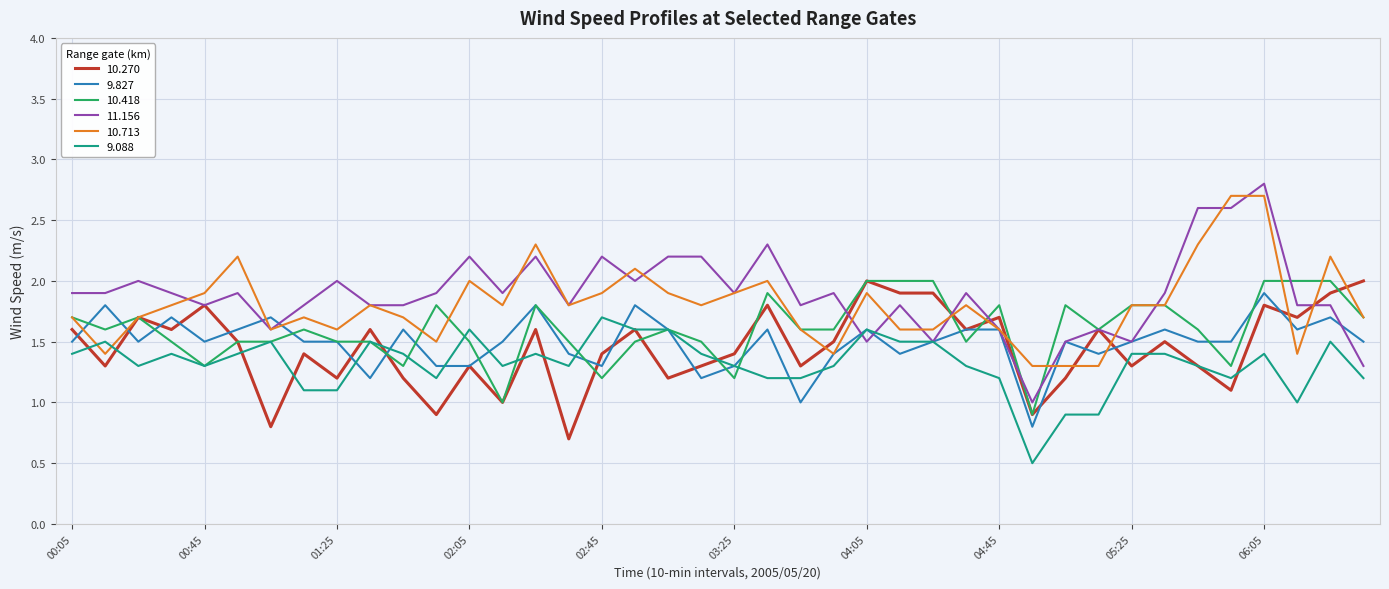

How many times do 9.088 and 10.713 cross each other?

2